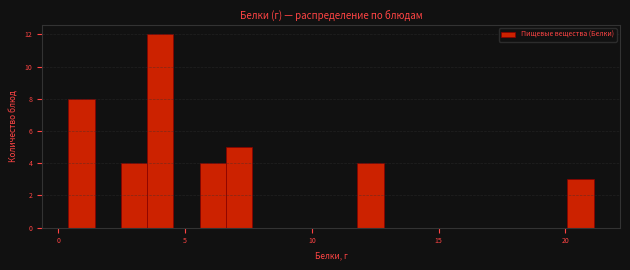

Around what value on the x-axis is the tallest bar? Give the approximate position of its centre, as read against the axis.

4.0